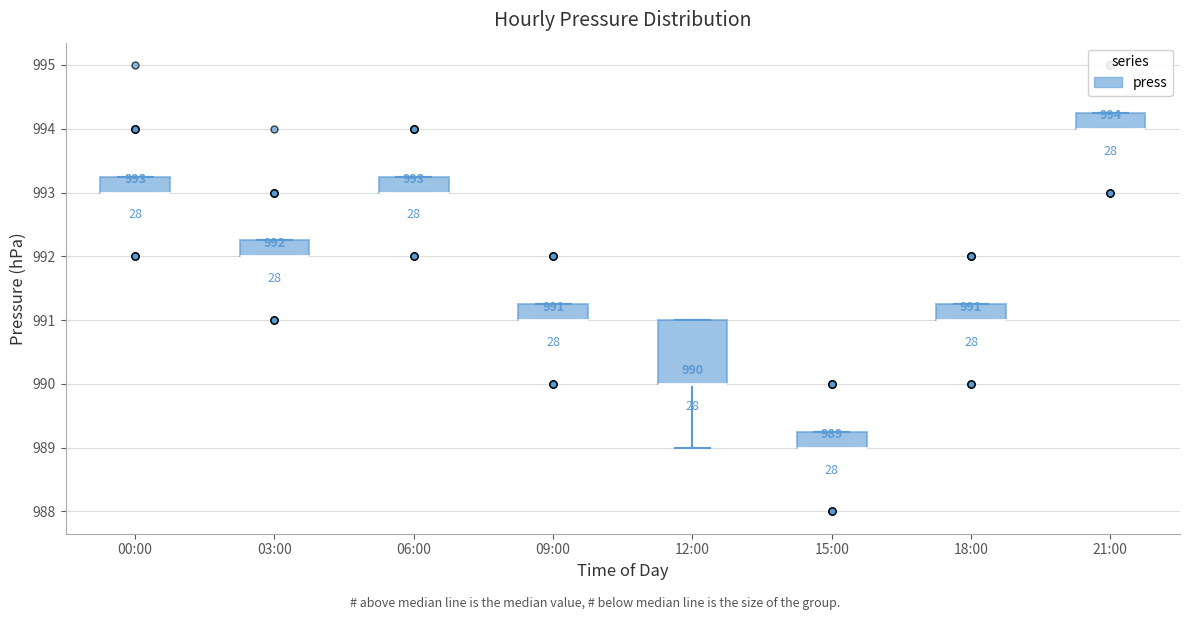

Comparing the boxes themselves (not the whiskers), which one is the tallest?

12:00